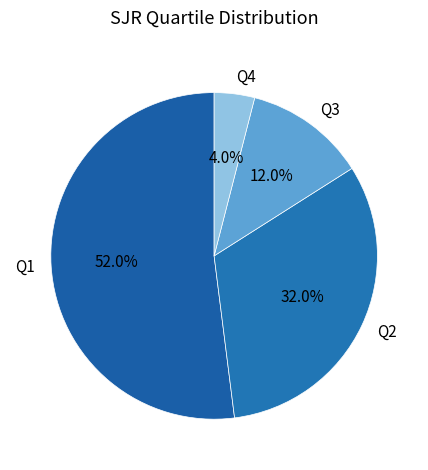

Is Q1 the majority of the pie?

Yes